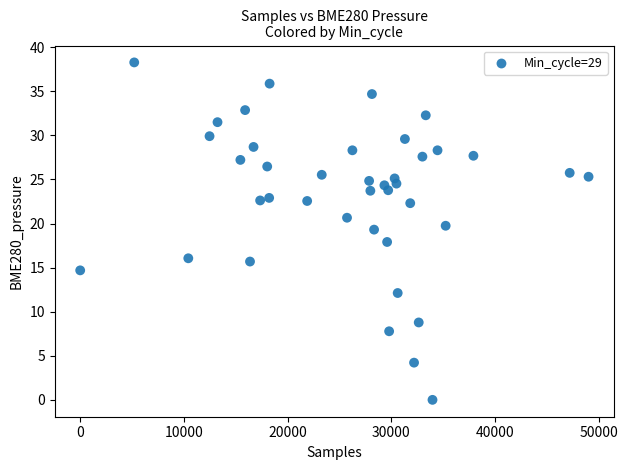

What is the range of X values (max minus min)?

49001.0